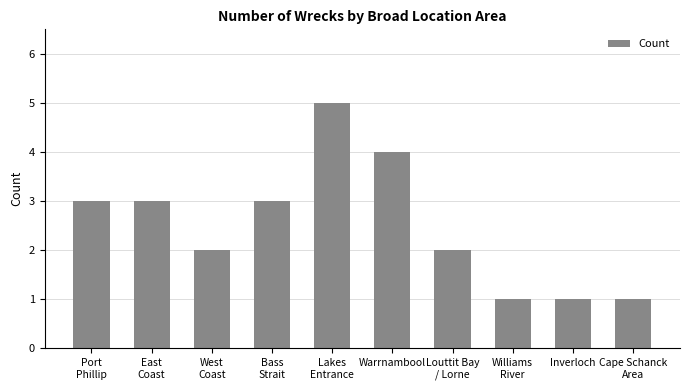

Reading left to right, extract all data points from this chart.

3	3	2	3	5	4	2	1	1	1